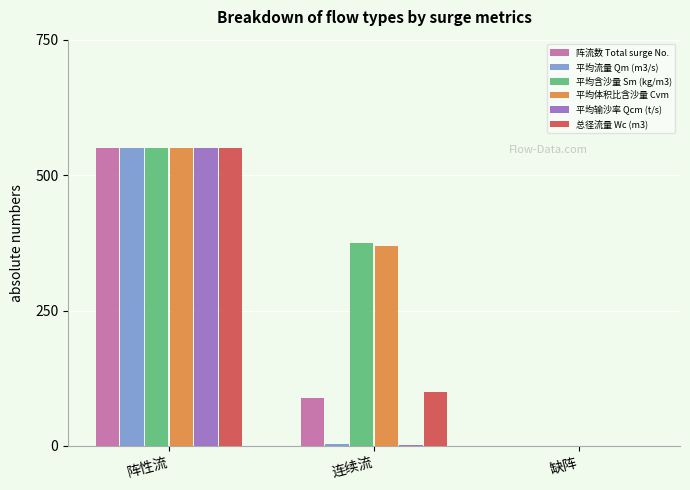

What value does the 平均体积比含沙量 Cvm series have at 阵性流?

550.0